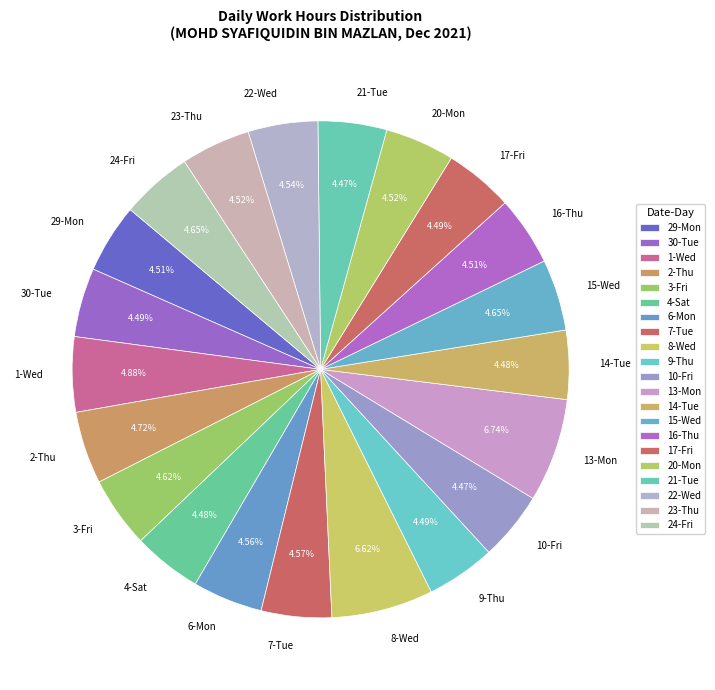

Is 8-Wed the majority of the pie?

No